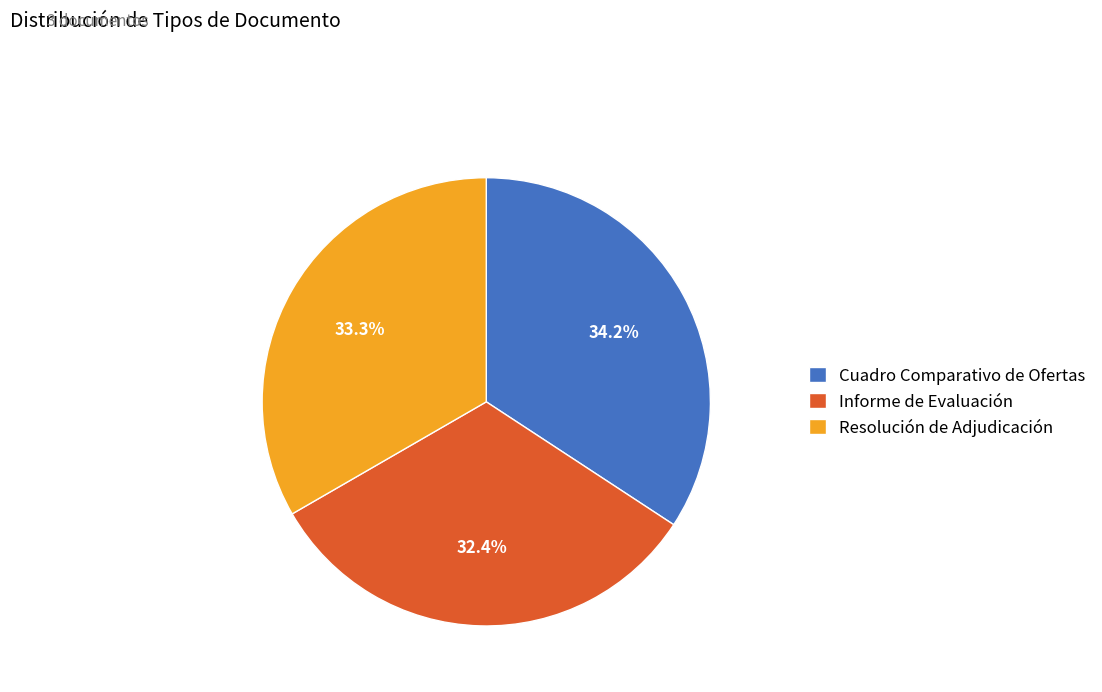

To the nearest percent, what is the combined percentage of Cuadro Comparativo de Ofertas and Resolución de Adjudicación?

68%